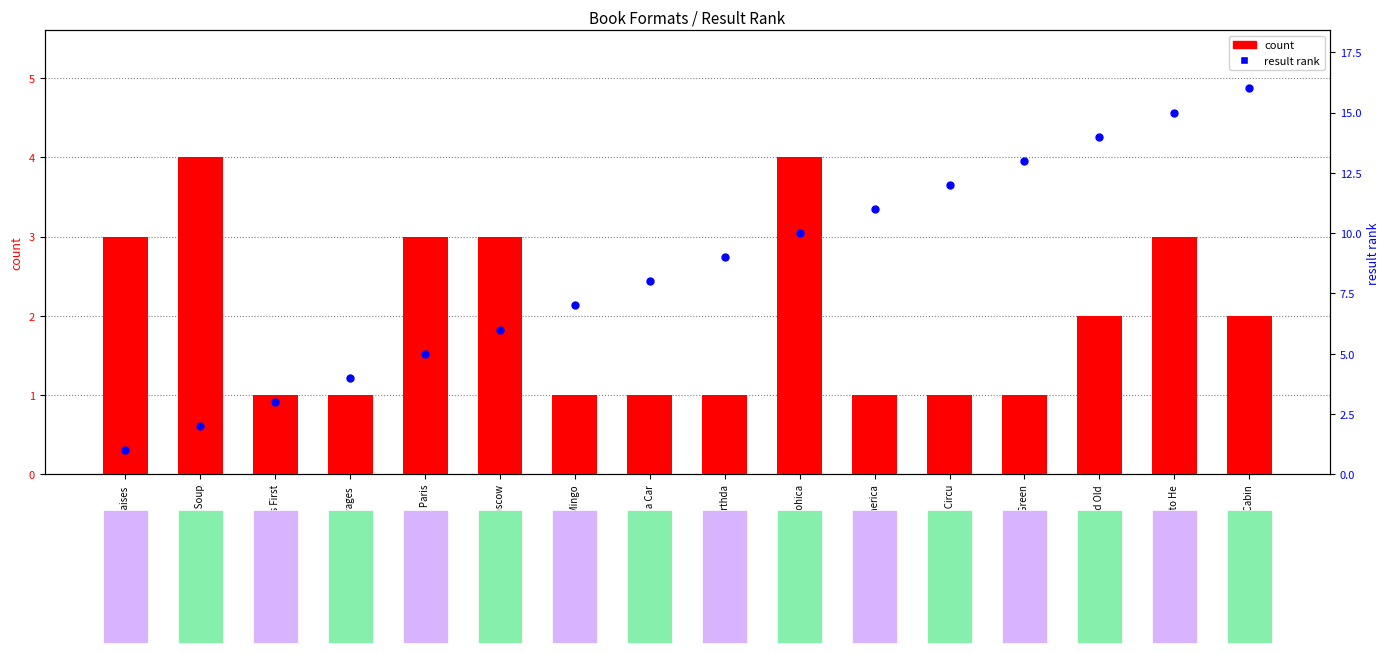

Is the value of result rank at You're a Grand Old greater than the value of count at Grug and the Circu?

Yes